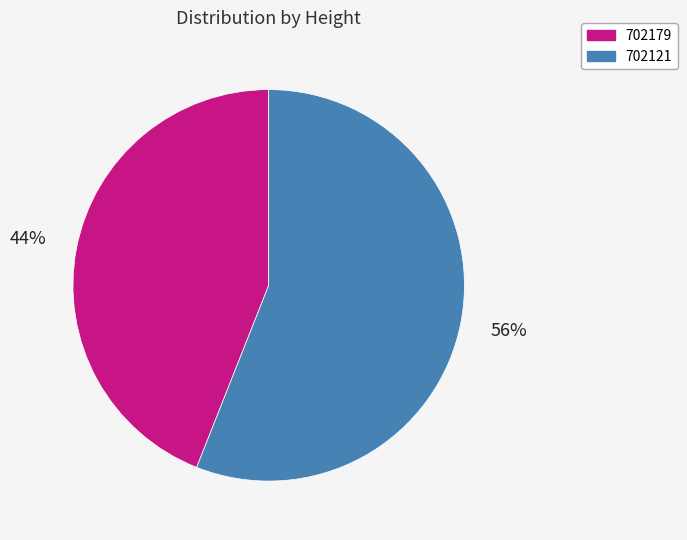

To the nearest percent, what percentage of the pie is 702179?

44%